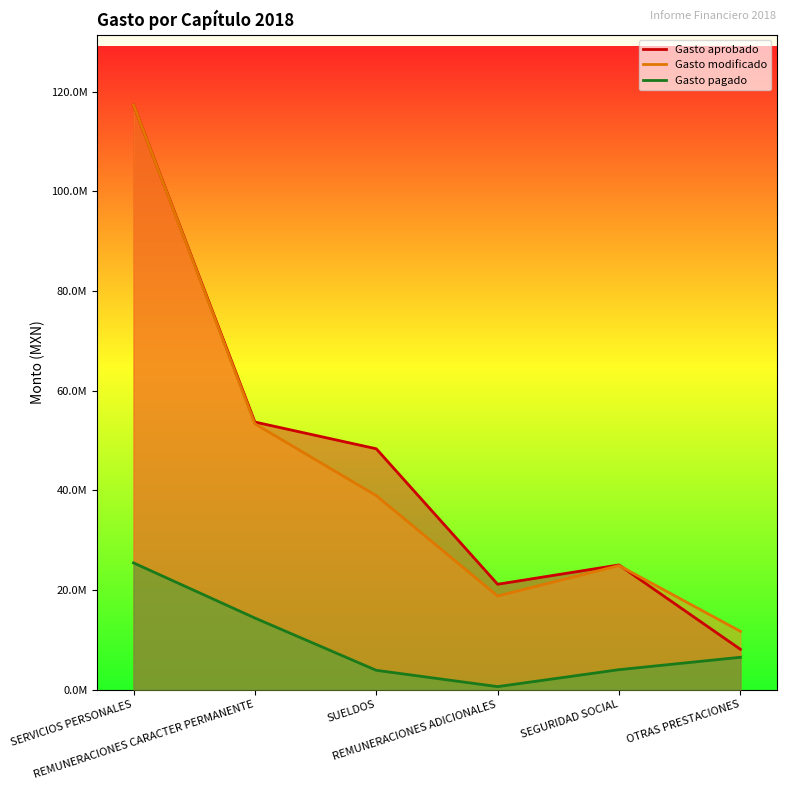

How many lines are shown in the chart?

3